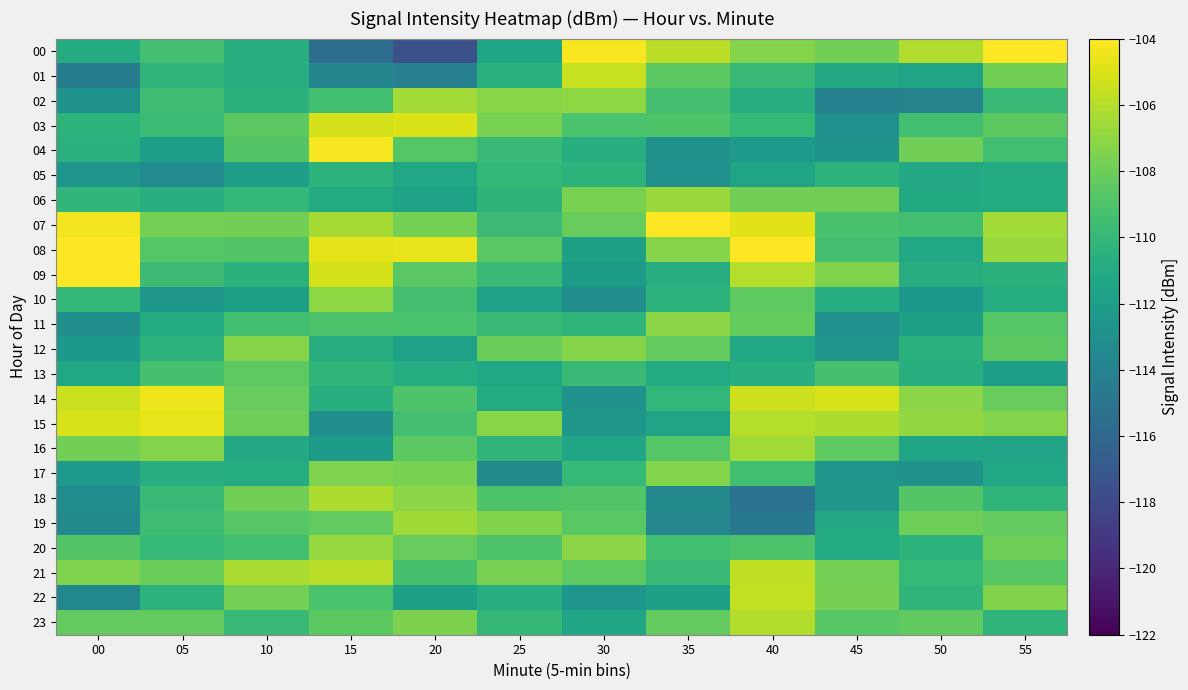

At which category is the sum across all series the highest?

40